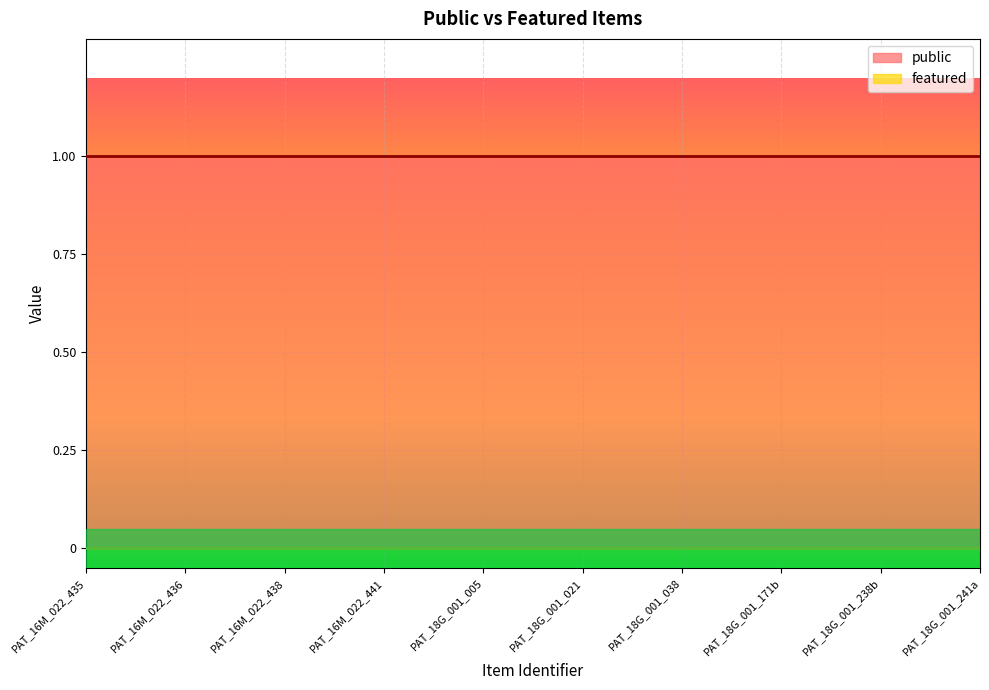

Reading left to right, transcribe all the data shown in this chart.

public: 1	1	1	1	1	1	1	1	1	1
featured: 0	0	0	0	0	0	0	0	0	0